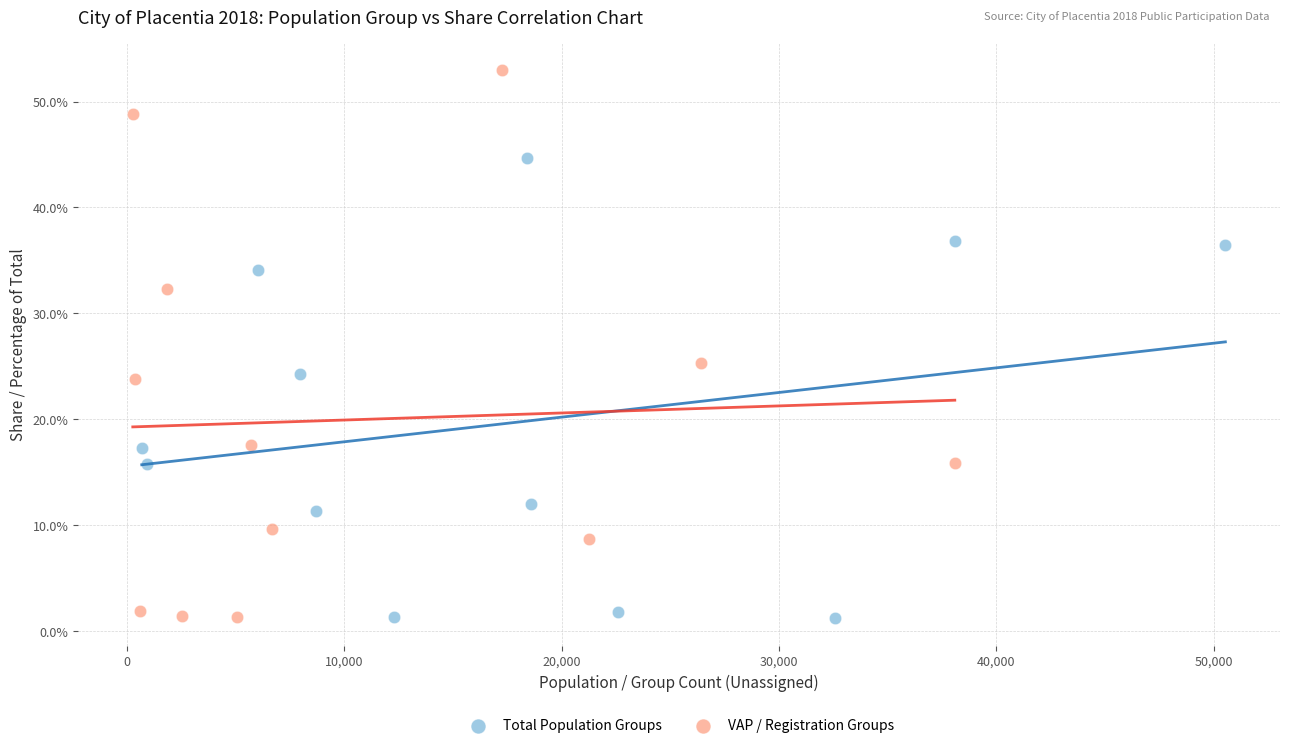

What are all the series names shown in the legend?

Total Population Groups, VAP / Registration Groups